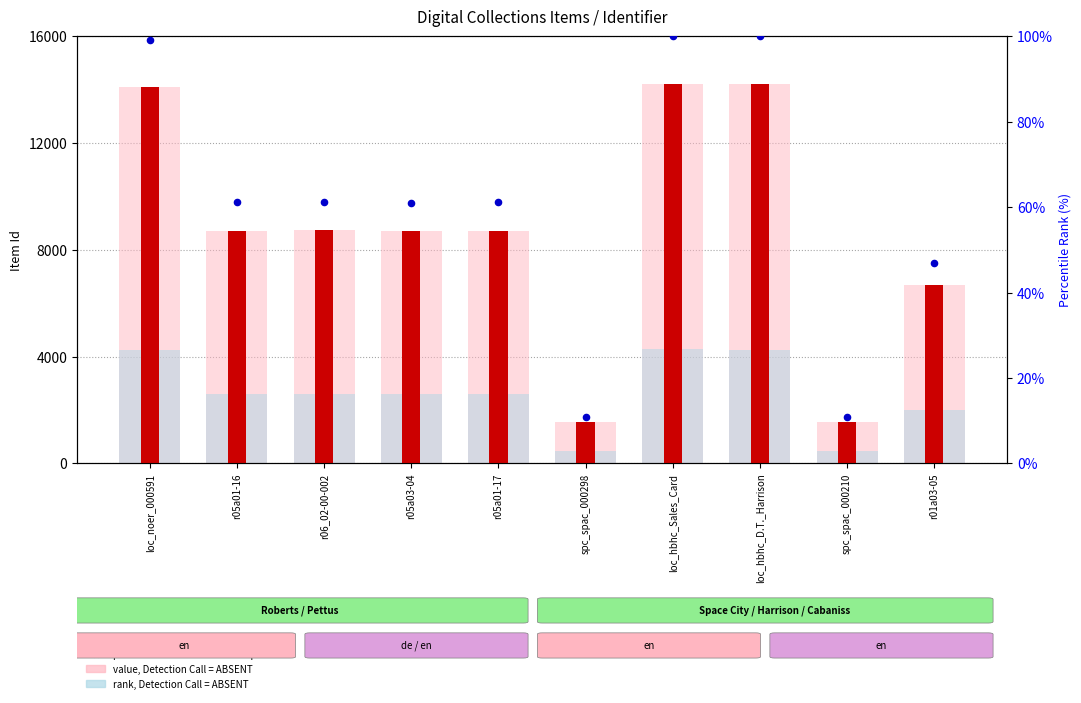

At how many categories does at least one series exceed 189?

10